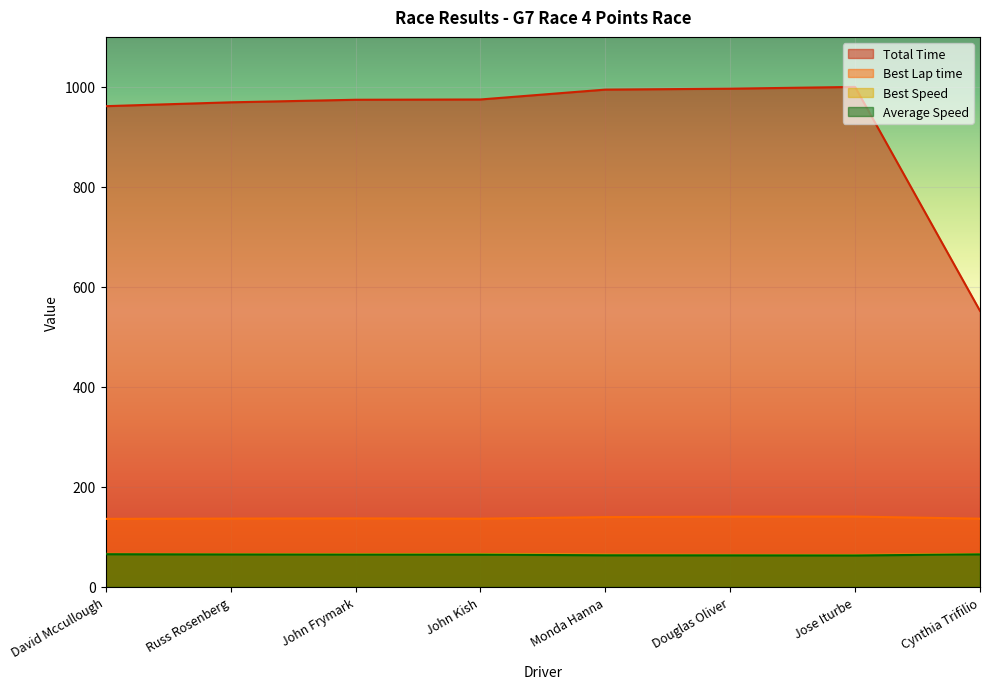

How many values in the Total Time series are below 974?

3